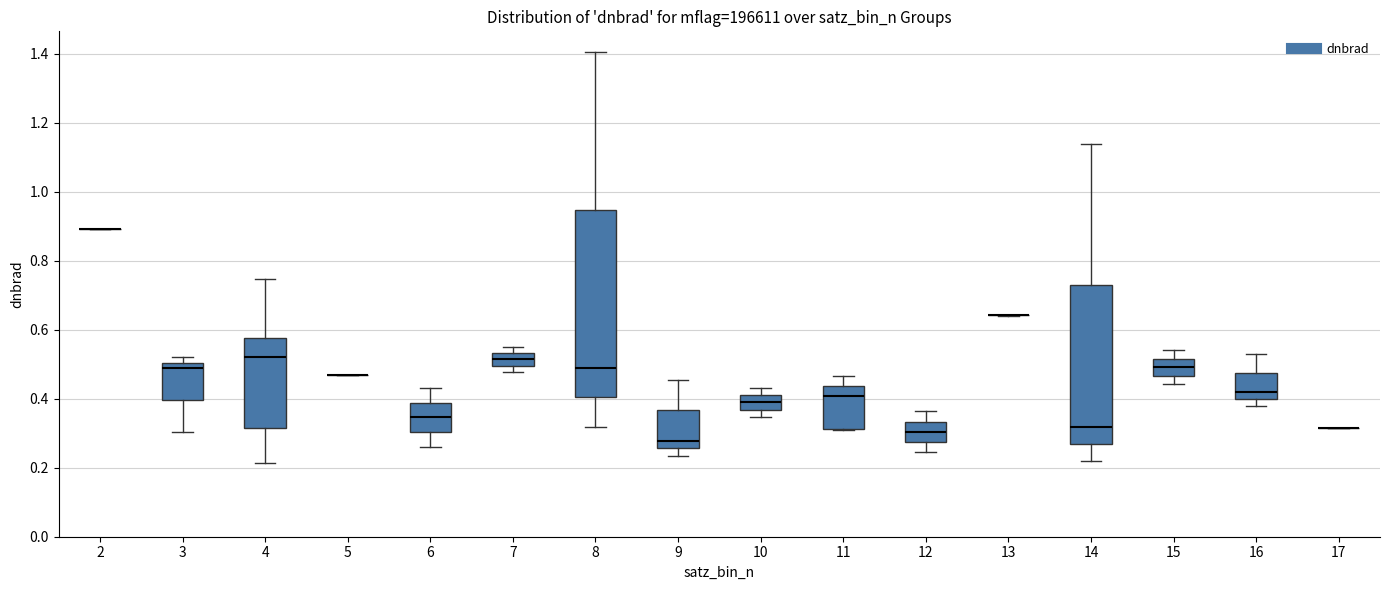

Which box is the tallest, from its lower edge to its upper edge?

8